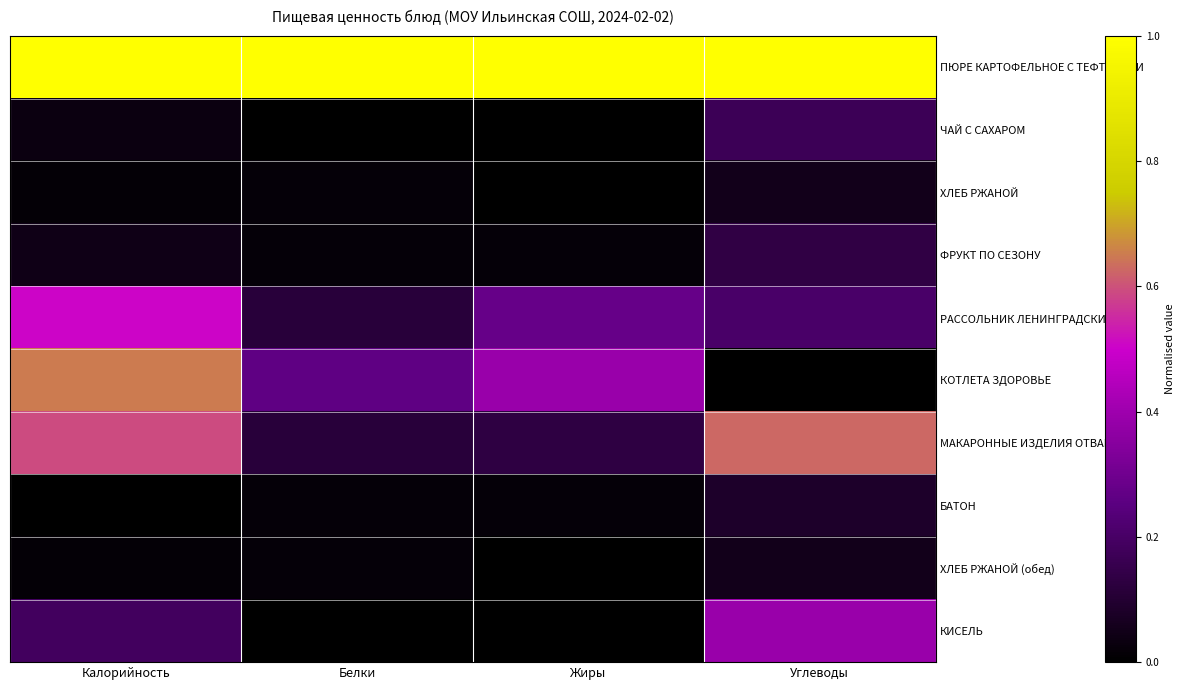

Reading left to right, list all the values displayed in this chart.

ПЮРЕ КАРТОФЕЛЬНОЕ С ТЕФТЕЛЯМИ: Калорийность=1.0	Белки=1.0	Жиры=1.0	Углеводы=1.0
ЧАЙ С САХАРОМ: Калорийность=0.0	Белки=0.0	Жиры=0.0	Углеводы=0.2
ХЛЕБ РЖАНОЙ: Калорийность=0.0	Белки=0.0	Жиры=0.0	Углеводы=0.1
ФРУКТ ПО СЕЗОНУ: Калорийность=0.0	Белки=0.0	Жиры=0.0	Углеводы=0.1
РАССОЛЬНИК ЛЕНИНГРАДСКИЙ: Калорийность=0.5	Белки=0.1	Жиры=0.3	Углеводы=0.2
КОТЛЕТА ЗДОРОВЬЕ: Калорийность=0.6	Белки=0.3	Жиры=0.4	Углеводы=0.0
МАКАРОННЫЕ ИЗДЕЛИЯ ОТВАРНЫЕ: Калорийность=0.6	Белки=0.1	Жиры=0.1	Углеводы=0.6
БАТОН: Калорийность=0.0	Белки=0.0	Жиры=0.0	Углеводы=0.1
ХЛЕБ РЖАНОЙ (обед): Калорийность=0.0	Белки=0.0	Жиры=0.0	Углеводы=0.1
КИСЕЛЬ: Калорийность=0.2	Белки=0.0	Жиры=0.0	Углеводы=0.4